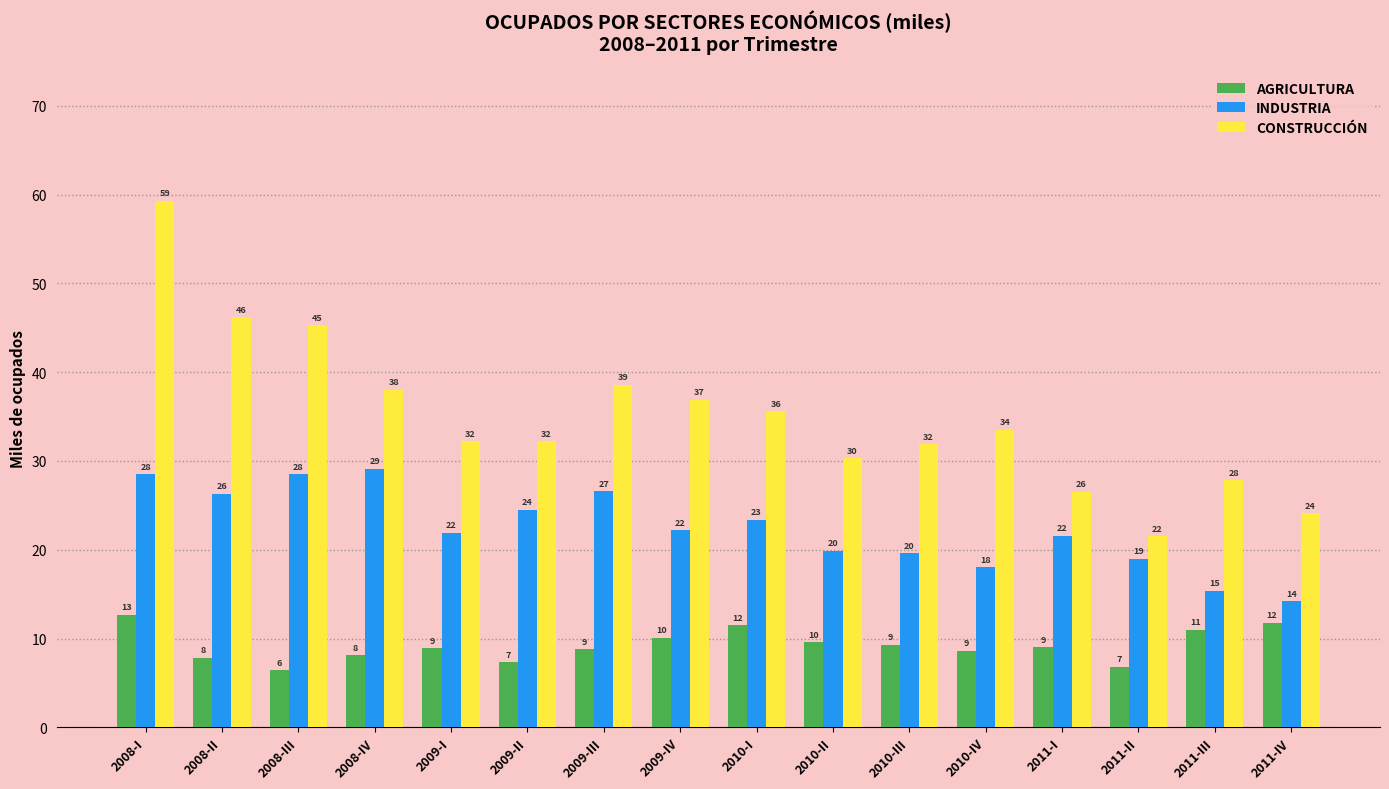

What position from the right is 2008-II?

15